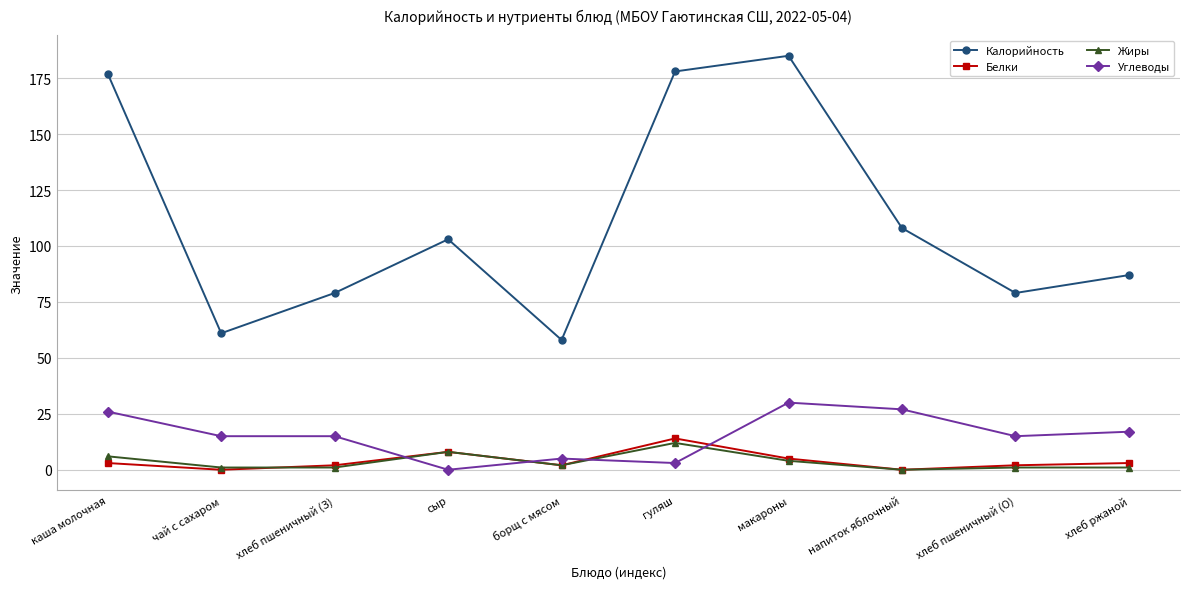

What position from the left is сыр?

4